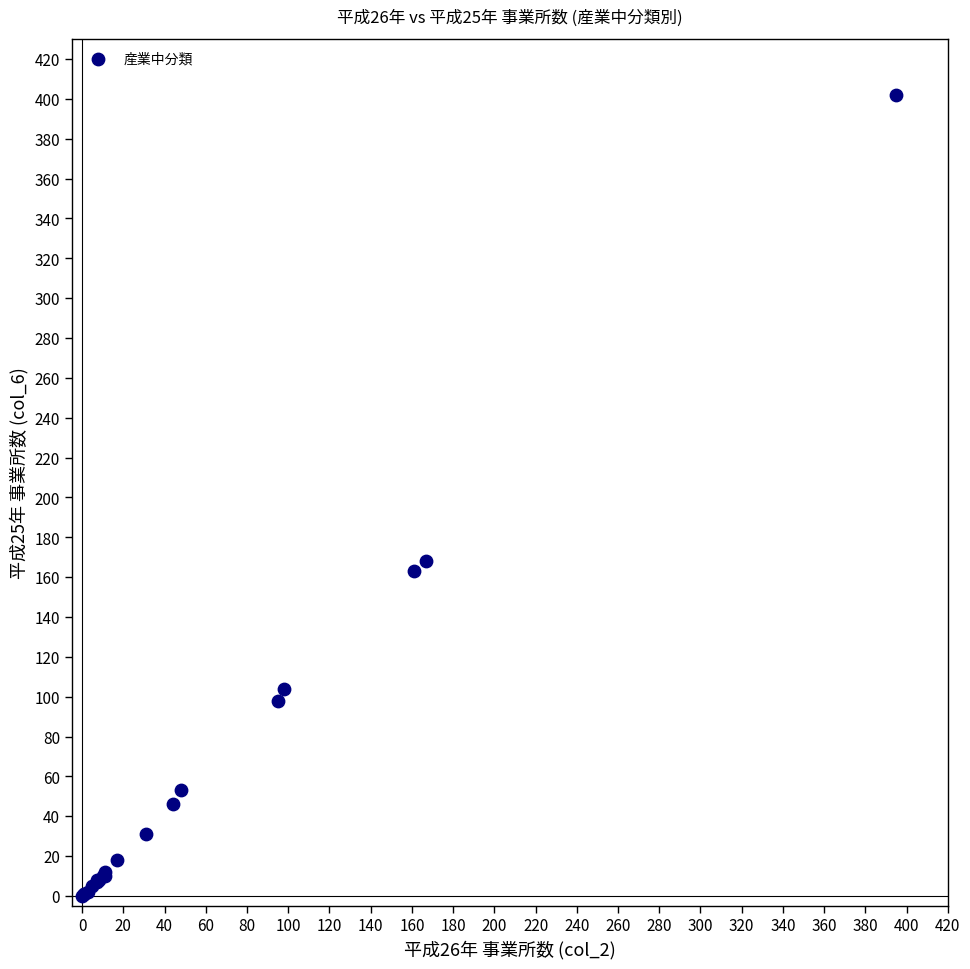

What Y value in the scatter plot is closest to 201?

168